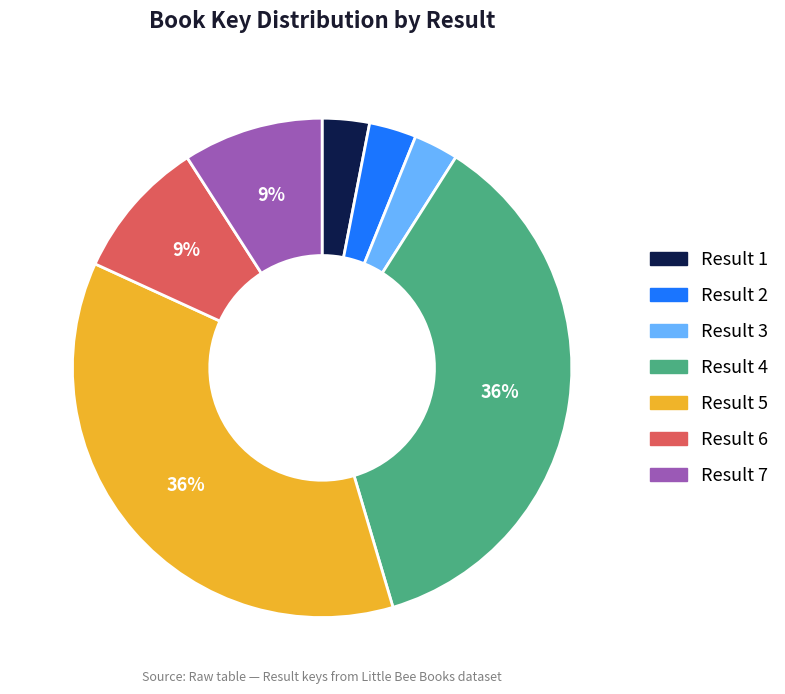

Between Result 1 and Result 6, which is larger?

Result 6